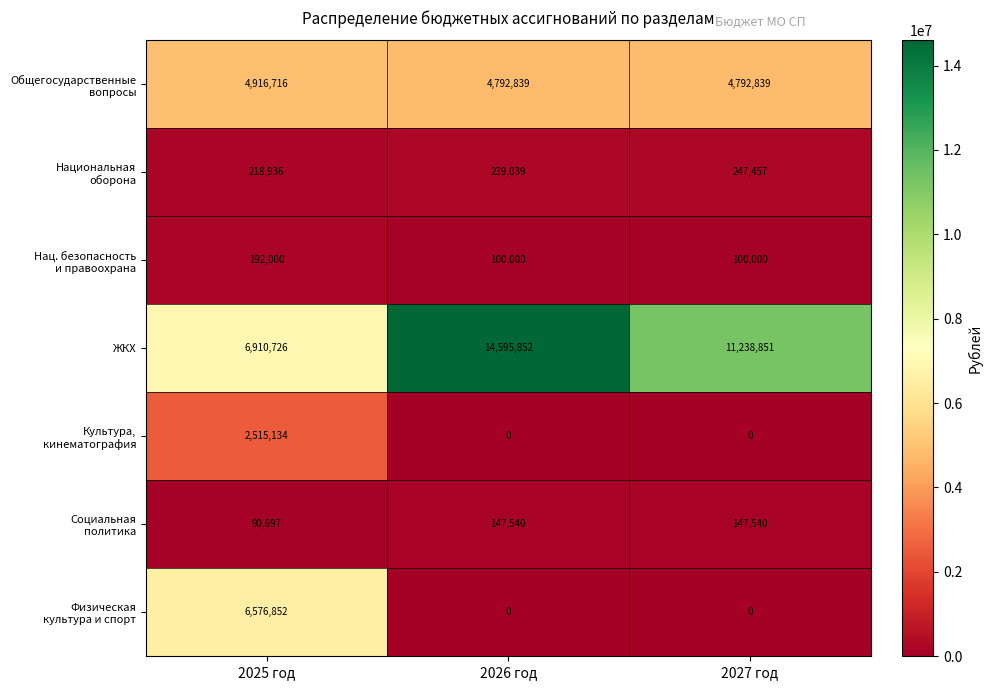

What is the greatest value displayed?

14595852